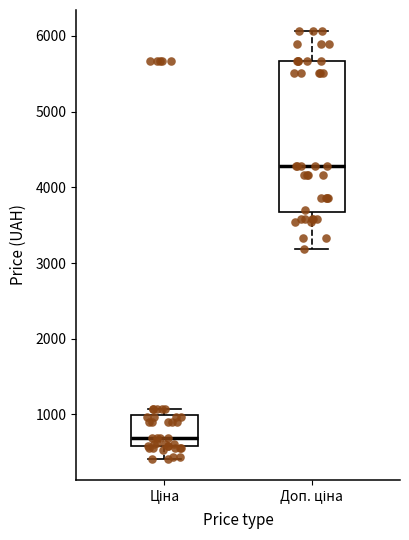

Where is the lower edge of the box for Ціна on the y-axis? The values are not printed on the chart, so give them approximately, as read against the axis.

600